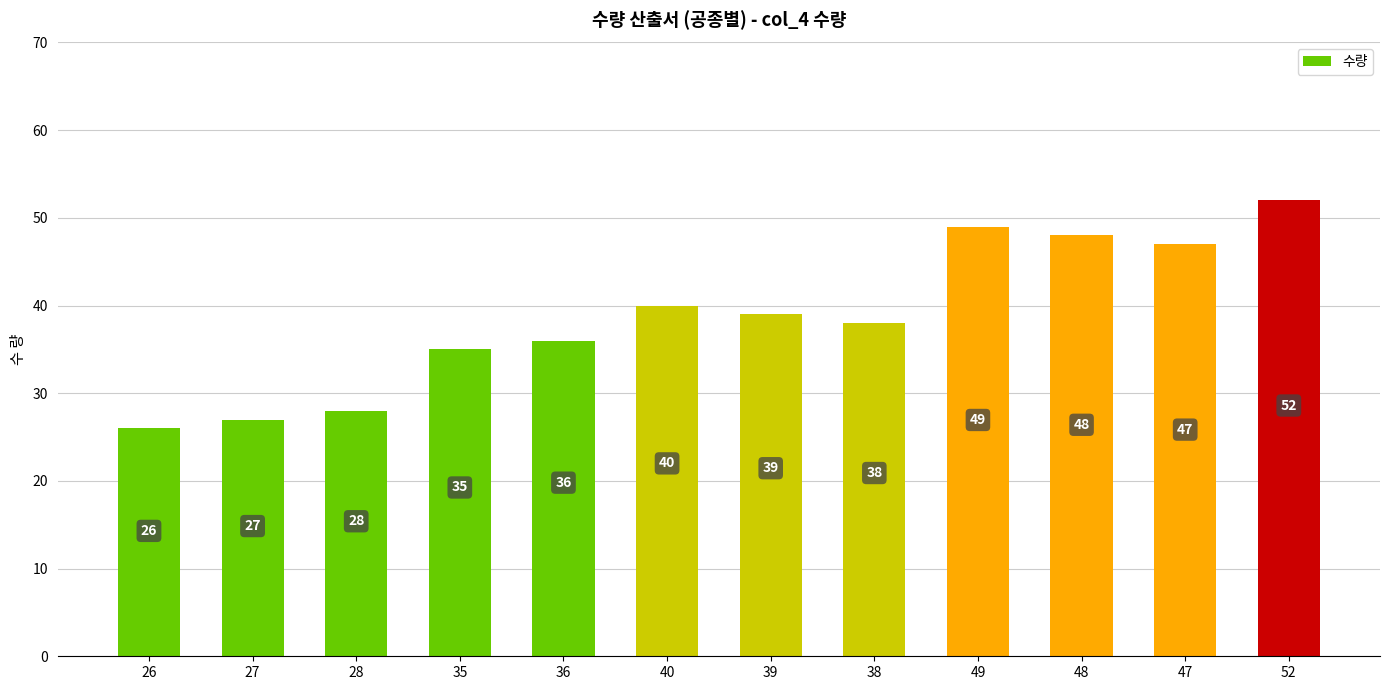

What is the label of the 10th bar from the right?

28